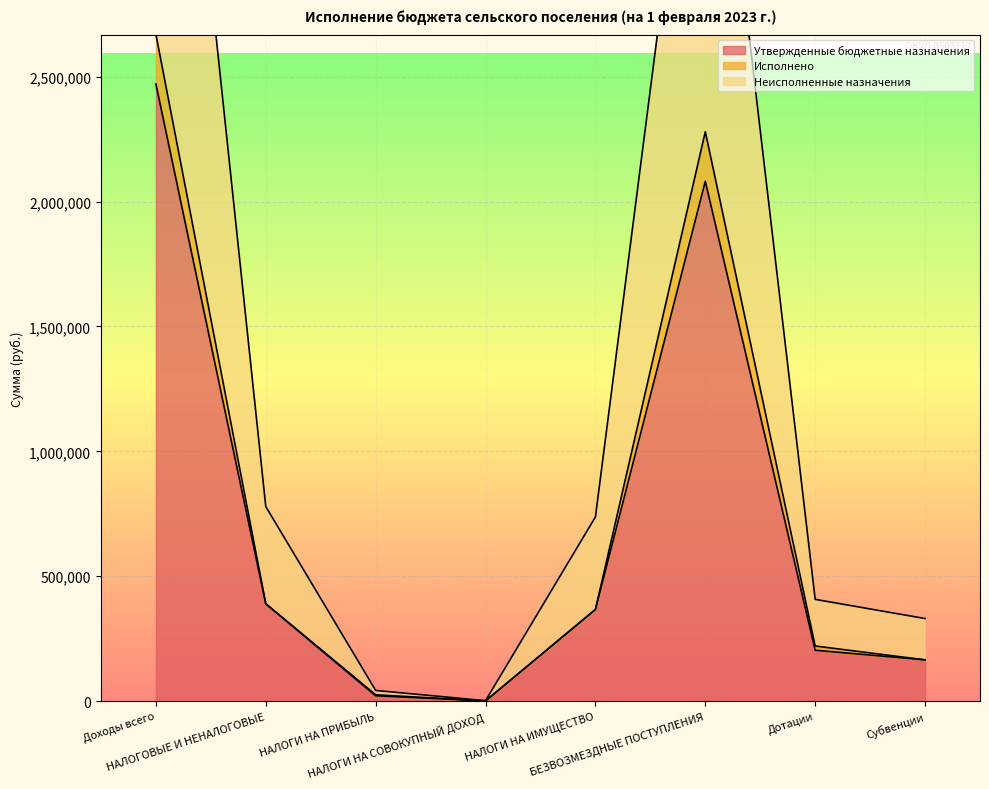

Reading left to right, transcribe all the data shown in this chart.

Утвержденные бюджетные назначения: Доходы всего=2470600.0	НАЛОГОВЫЕ И НЕНАЛОГОВЫЕ=389500.0	НАЛОГИ НА ПРИБЫЛЬ=21500.0	НАЛОГИ НА СОВОКУПНЫЙ ДОХОД=1000.0	НАЛОГИ НА ИМУЩЕСТВО=367000.0	БЕЗВОЗМЕЗДНЫЕ ПОСТУПЛЕНИЯ=2081100.0	Дотации=203800.0	Субвенции=165400.0
Исполнено: Доходы всего=2669706.8	НАЛОГОВЫЕ И НЕНАЛОГОВЫЕ=390006.8	НАЛОГИ НА ПРИБЫЛЬ=25528.2	НАЛОГИ НА СОВОКУПНЫЙ ДОХОД=1000.0	НАЛОГИ НА ИМУЩЕСТВО=367000.0	БЕЗВОЗМЕЗДНЫЕ ПОСТУПЛЕНИЯ=2279700.0	Дотации=220800.0	Субвенции=165400.0
Неисполненные назначения: Доходы всего=4941200.0	НАЛОГОВЫЕ И НЕНАЛОГОВЫЕ=779000.0	НАЛОГИ НА ПРИБЫЛЬ=43000.0	НАЛОГИ НА СОВОКУПНЫЙ ДОХОД=2000.0	НАЛОГИ НА ИМУЩЕСТВО=737521.4	БЕЗВОЗМЕЗДНЫЕ ПОСТУПЛЕНИЯ=4162200.0	Дотации=407600.0	Субвенции=330800.0